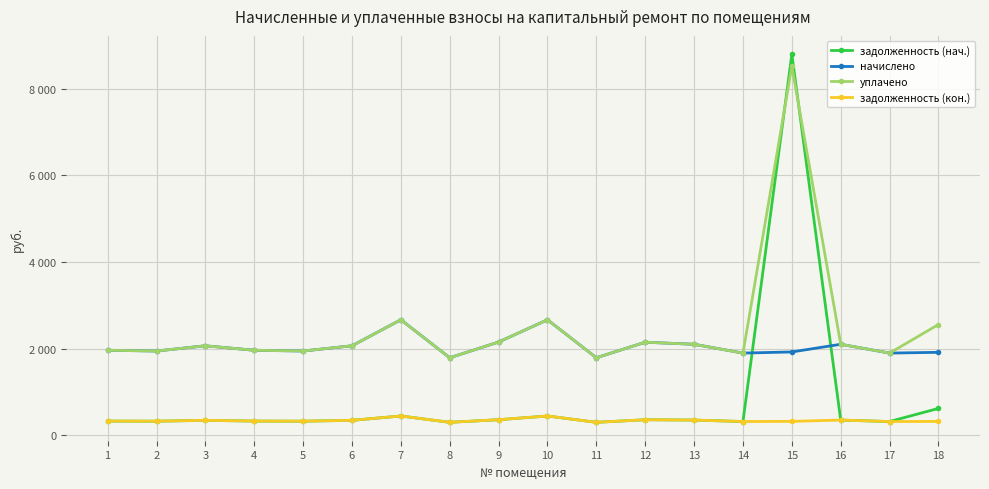

Where does the задолженность (кон.) series first go above 326?

1